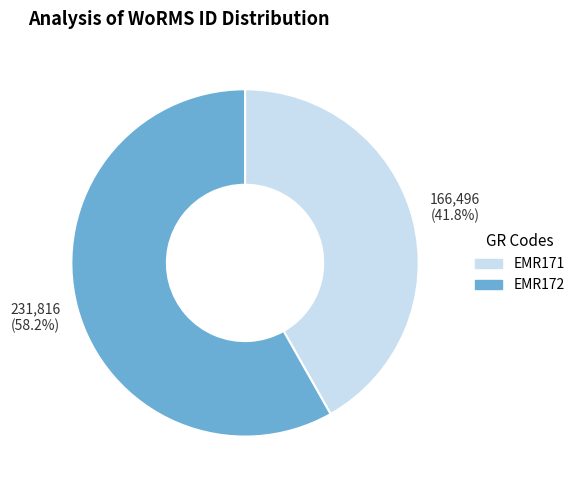

To the nearest percent, what portion does EMR171 represent?

42%